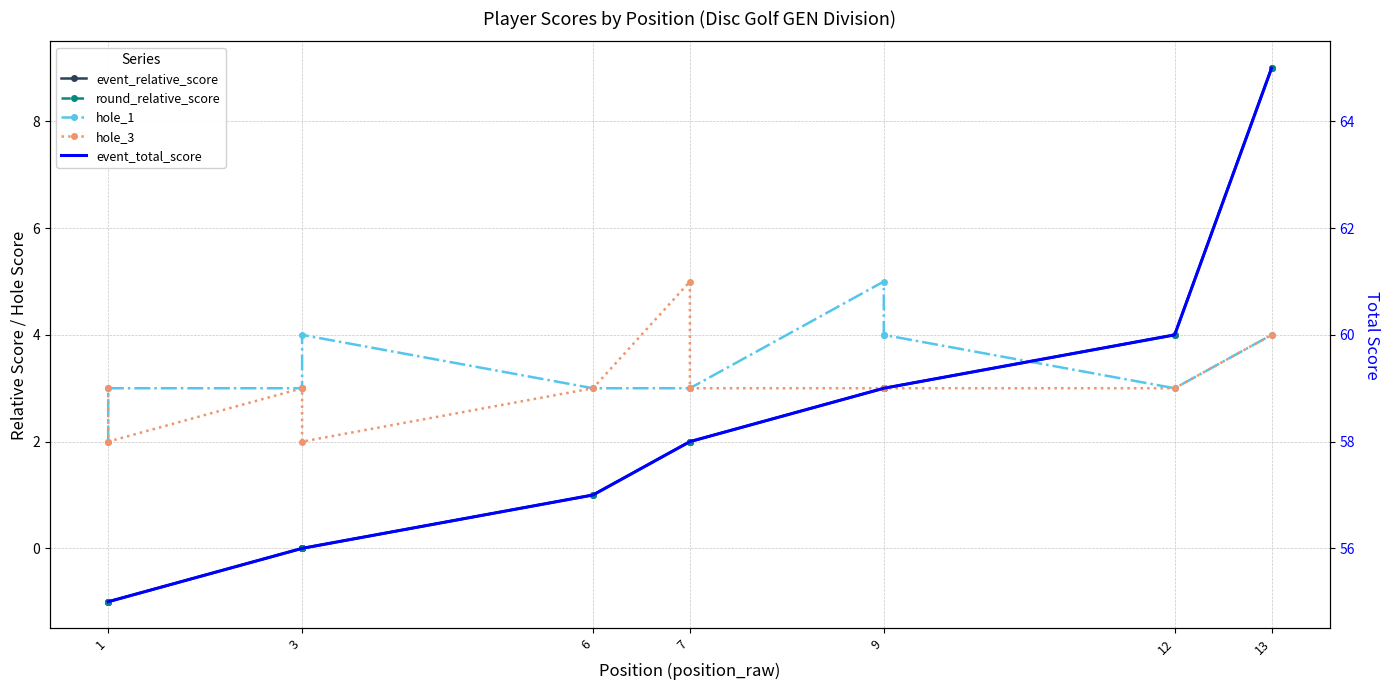

What is the sum of all hole_1 values?

44